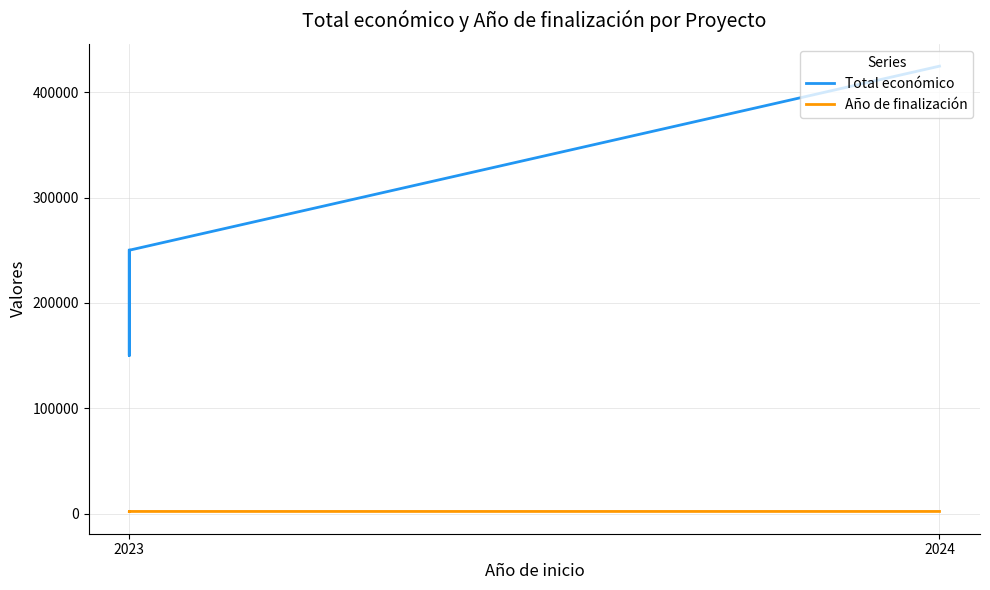

At which label does Año de finalización reach its minimum?

2023